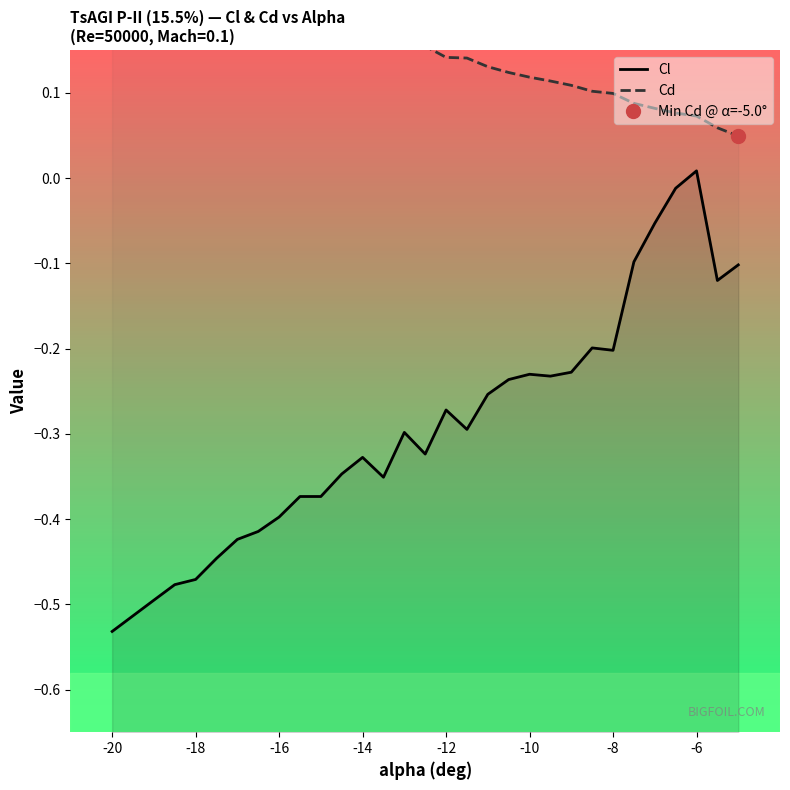

List the series in order of their peak value, lowest first.

Cl, Cd